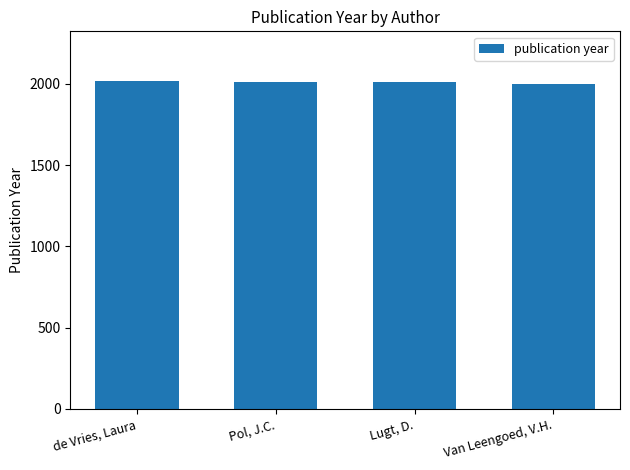

How many bars are there in total?

4